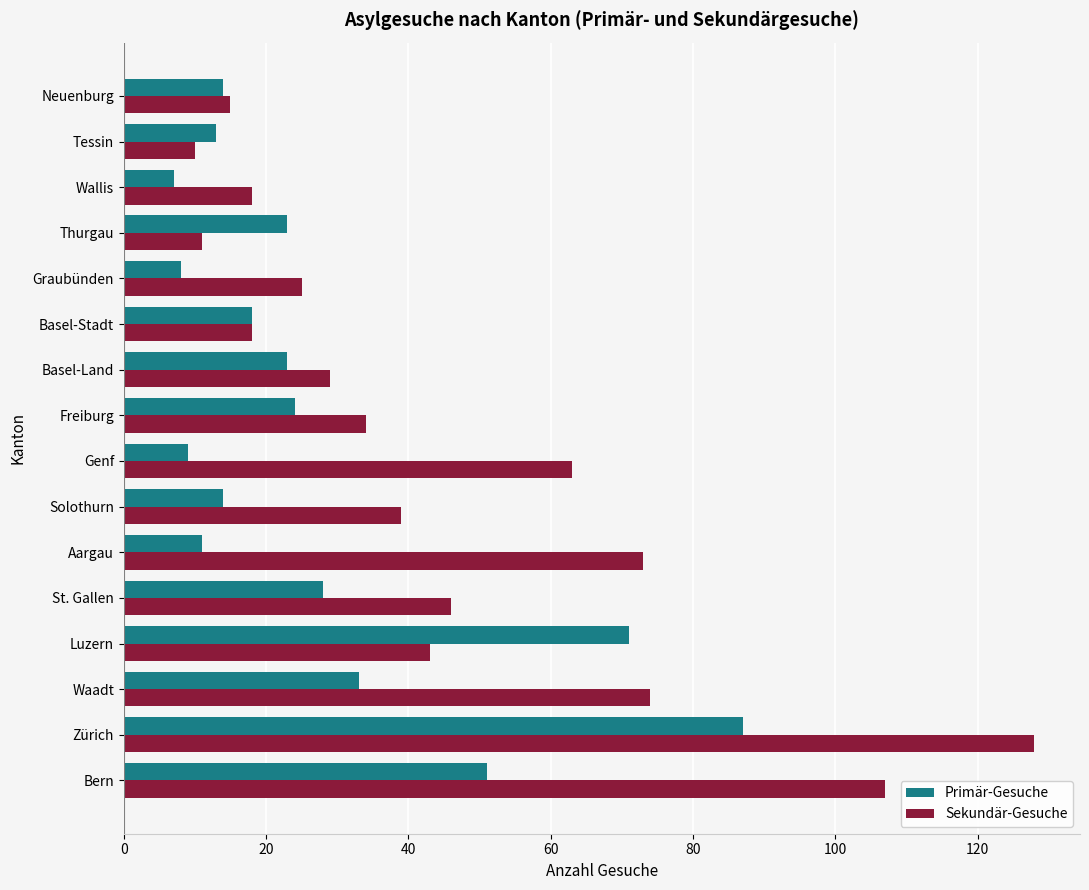

What is the sum of all Primär-Gesuche values?

434